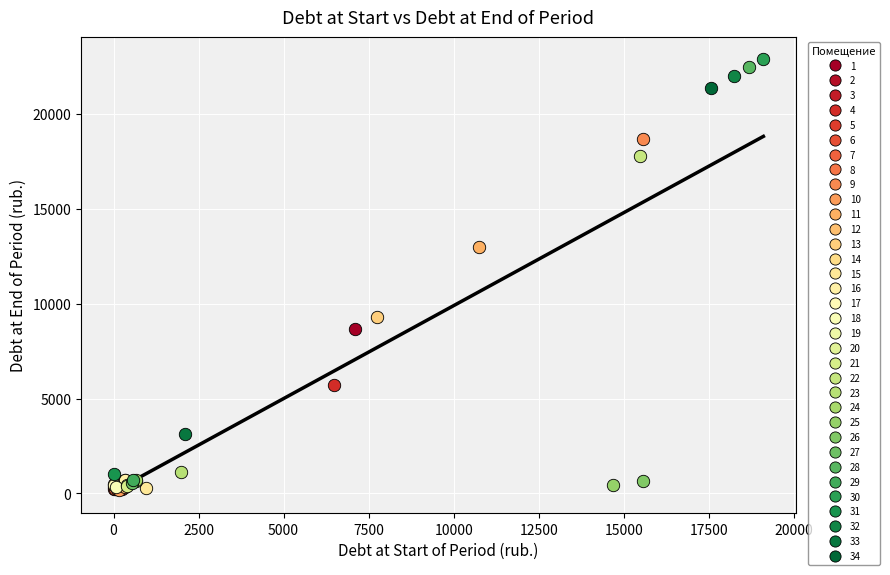

What are all the series names shown in the legend?

1, 2, 3, 4, 5, 6, 7, 8, 9, 10, 11, 12, 13, 14, 15, 16, 17, 18, 19, 20, 21, 22, 23, 24, 25, 26, 27, 28, 29, 30, 31, 32, 33, 34